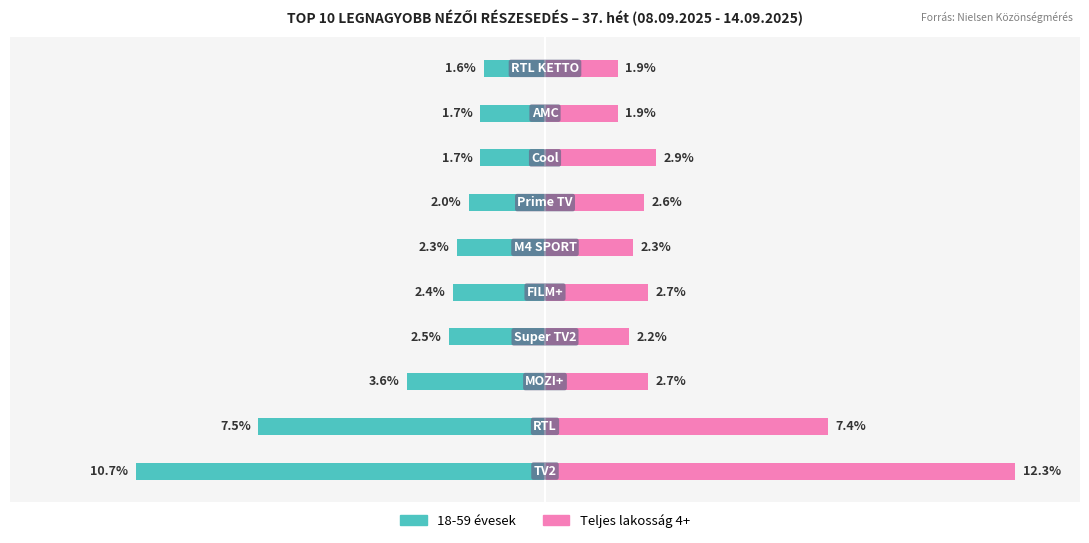

How many bars are there in each group?

2